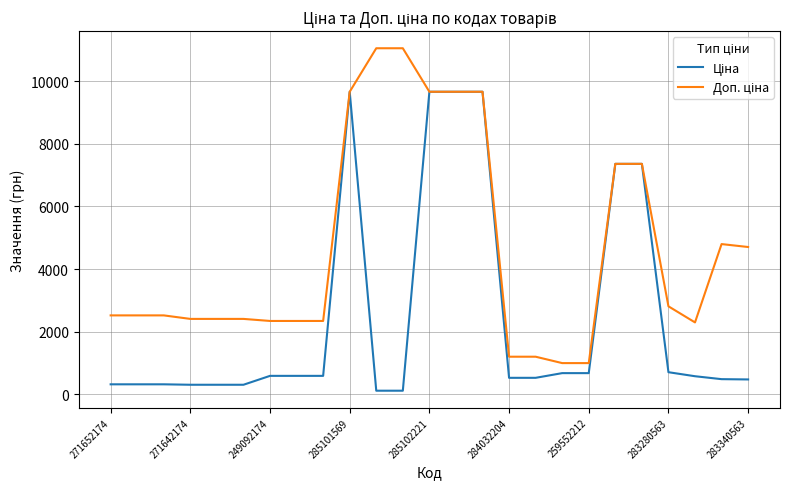

What is the average value of the Доп. ціна series?

4650.2